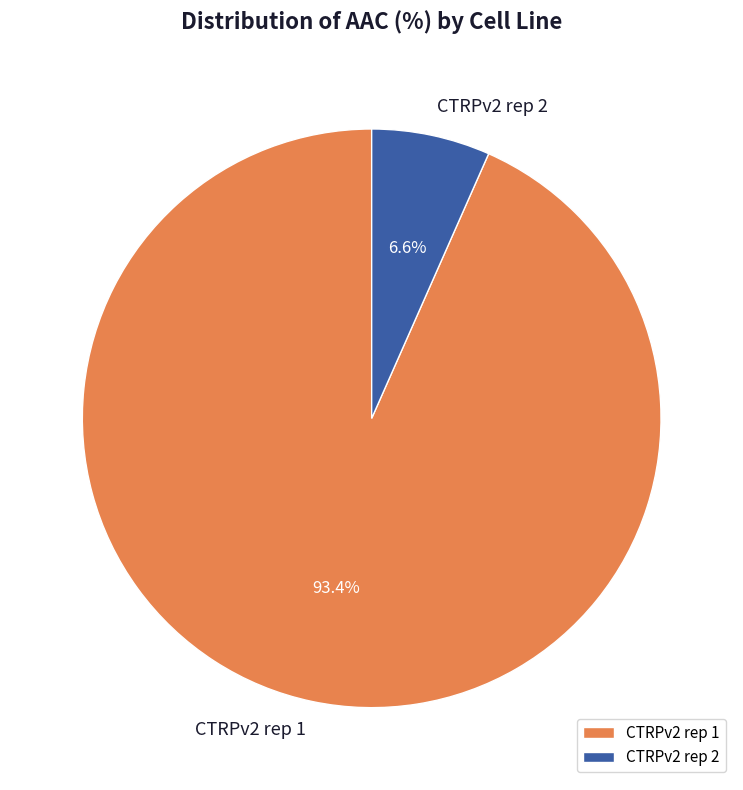

True or false: CTRPv2 rep 1 accounts for 82% of the total.

False